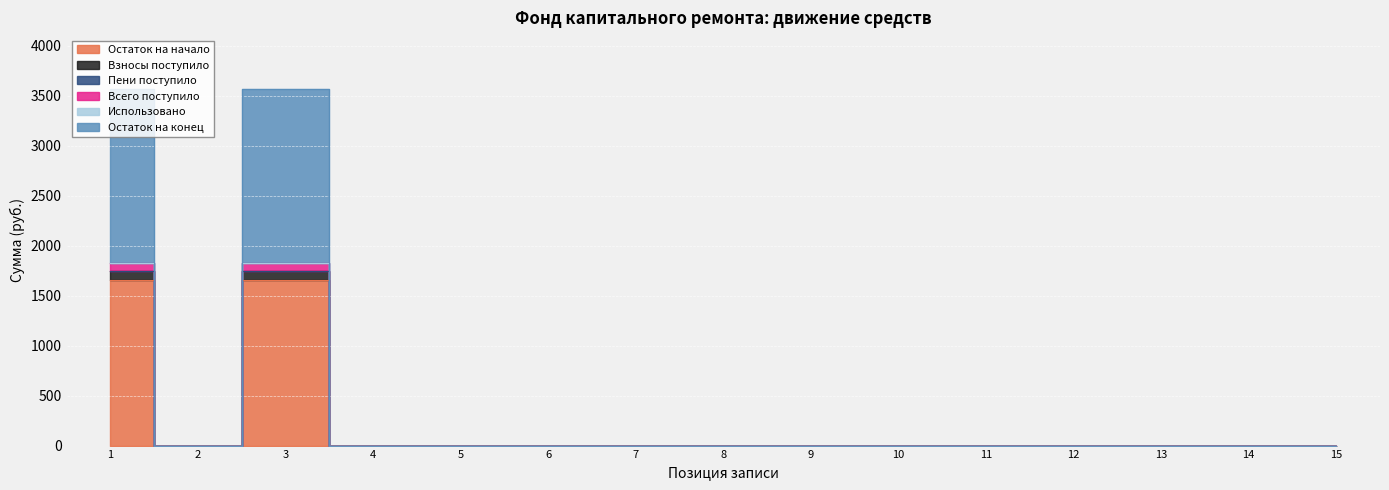

True or false: Остаток на начало has more than 0 interior local peaks.

True